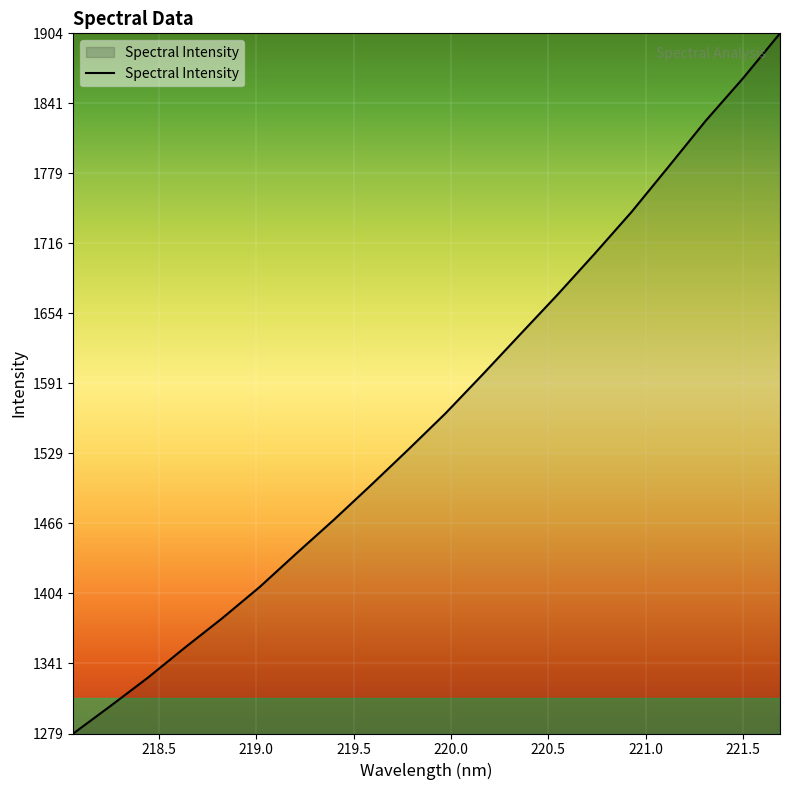

What is the difference between the maximum and minimum values?

624.7